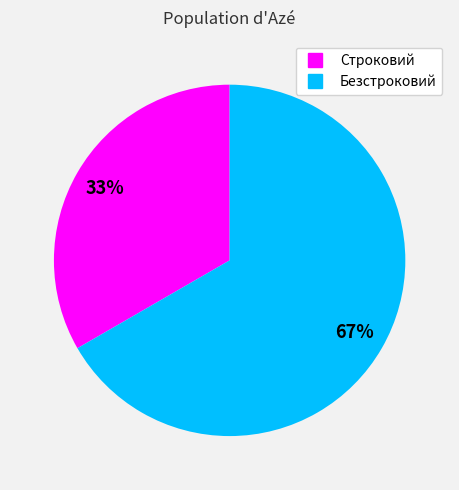

To the nearest percent, what is the average slice percentage?

50%